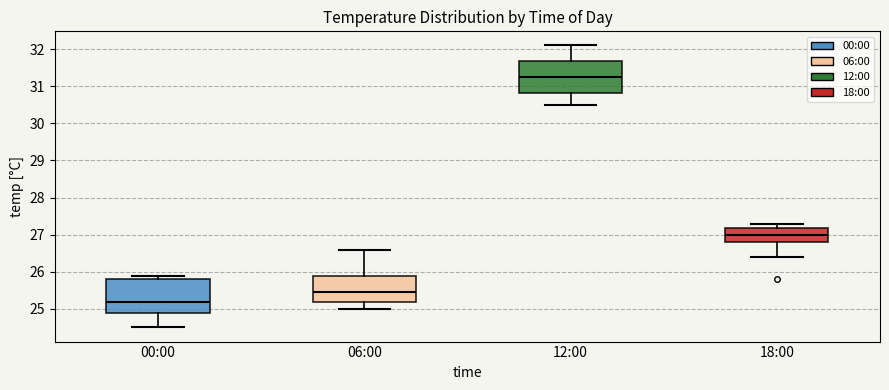

Which box's median line is the highest?

12:00